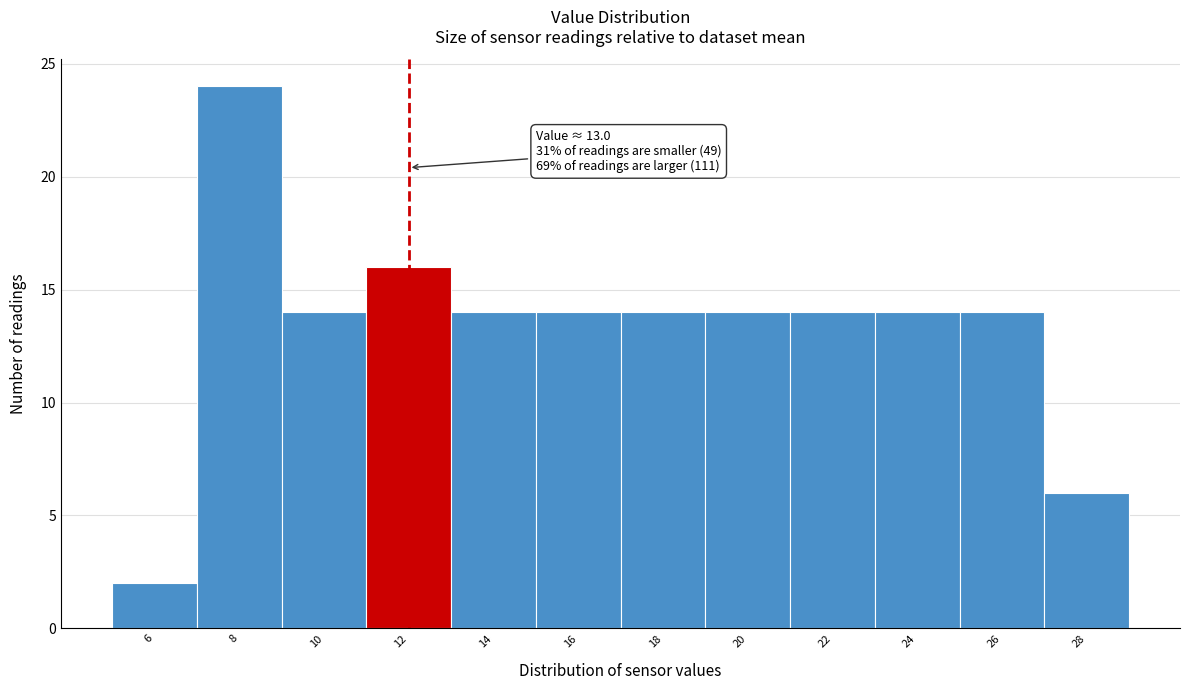

Reading left to right, list all the values displayed in this chart.

2	24	14	16	14	14	14	14	14	14	14	6